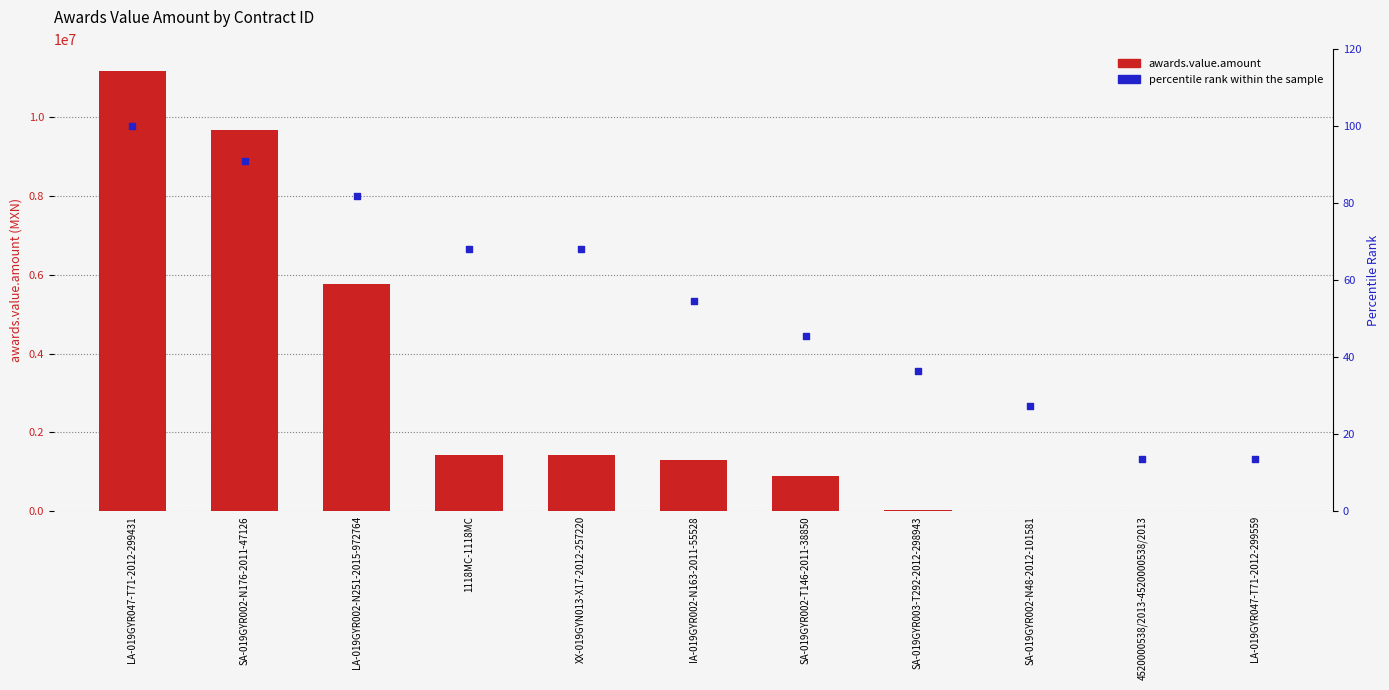

Which series contains the highest Y value?

awards.value.amount